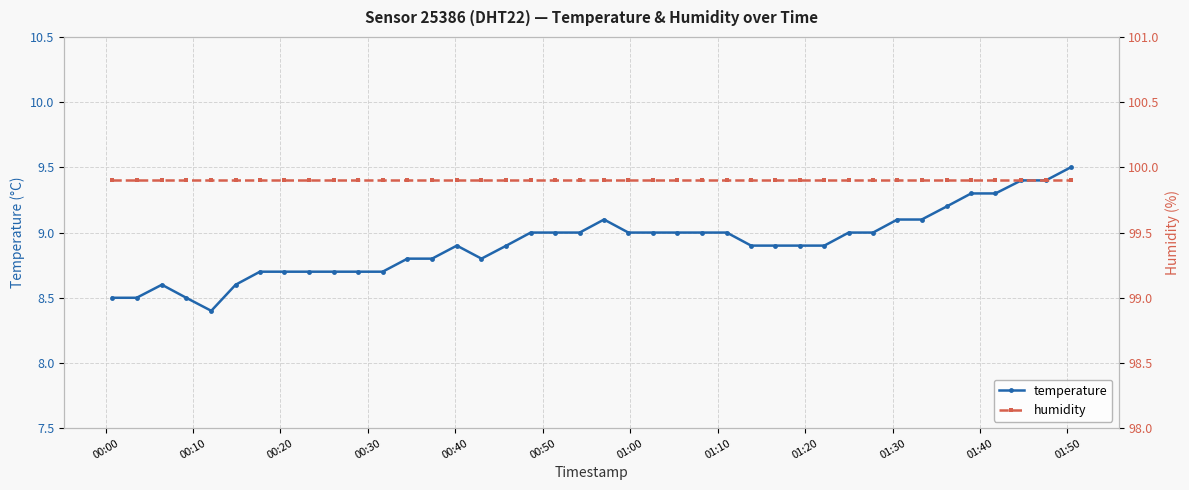

Does the chart display data point markers on the line(s)?

Yes